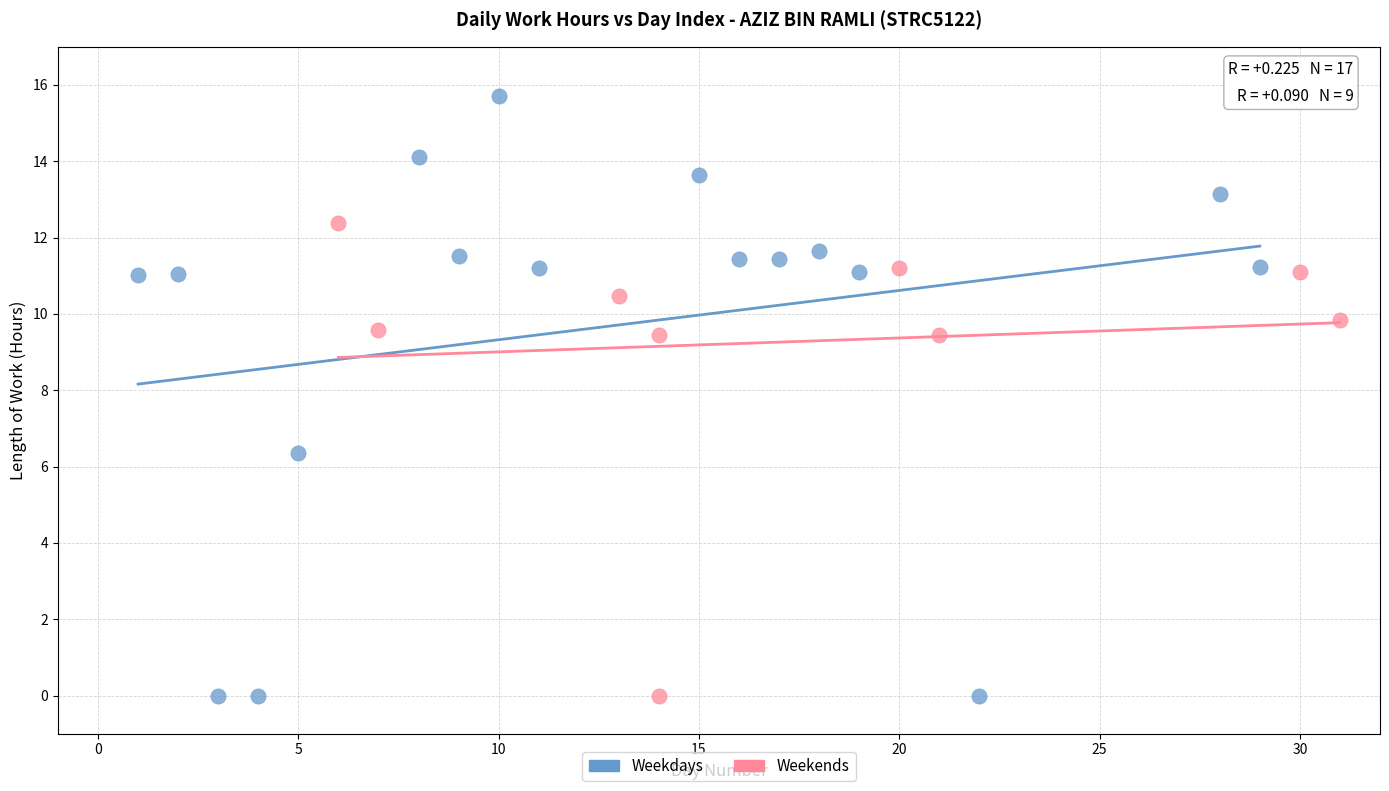

Which series has the largest Y range (max minus min)?

Weekdays